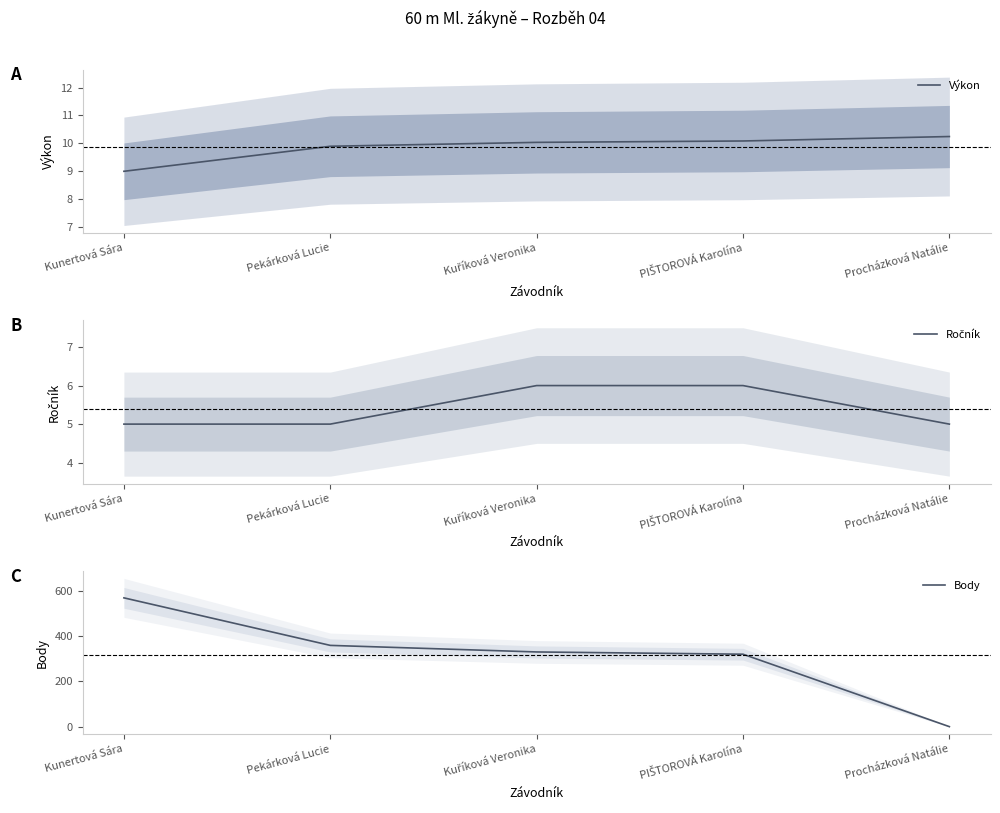

What is the total value across all series at PIŠTOROVÁ Karolína?

336.1